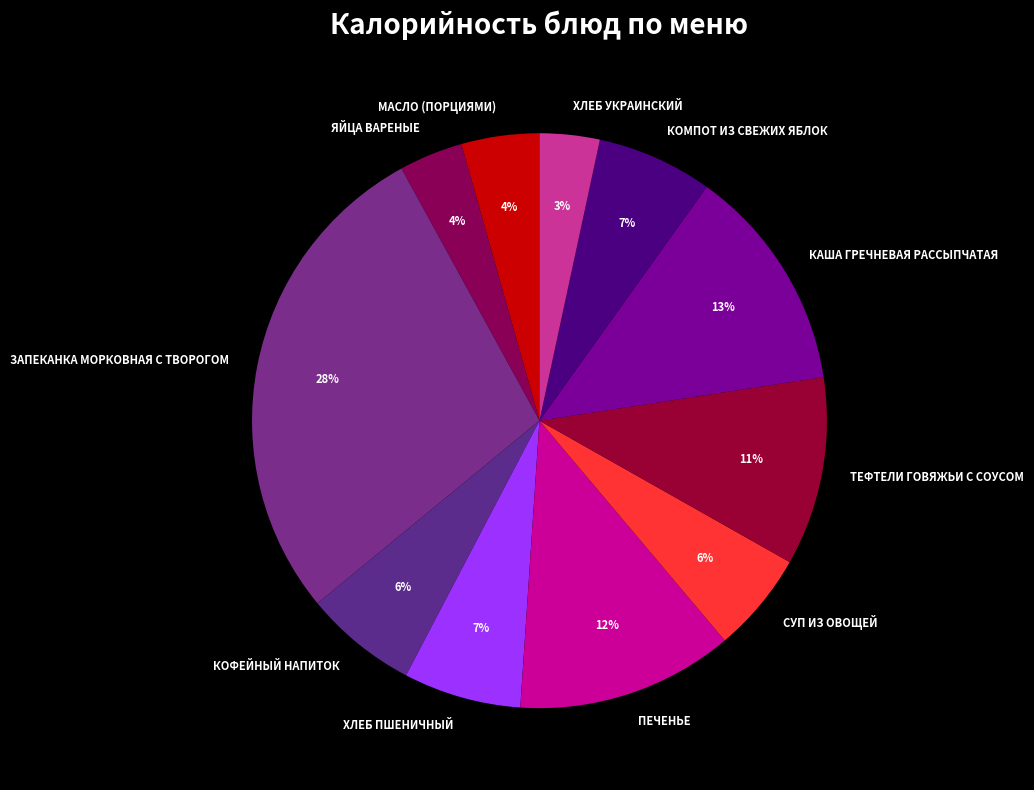

Which slice is the largest?

ЗАПЕКАНКА МОРКОВНАЯ С ТВОРОГОМ